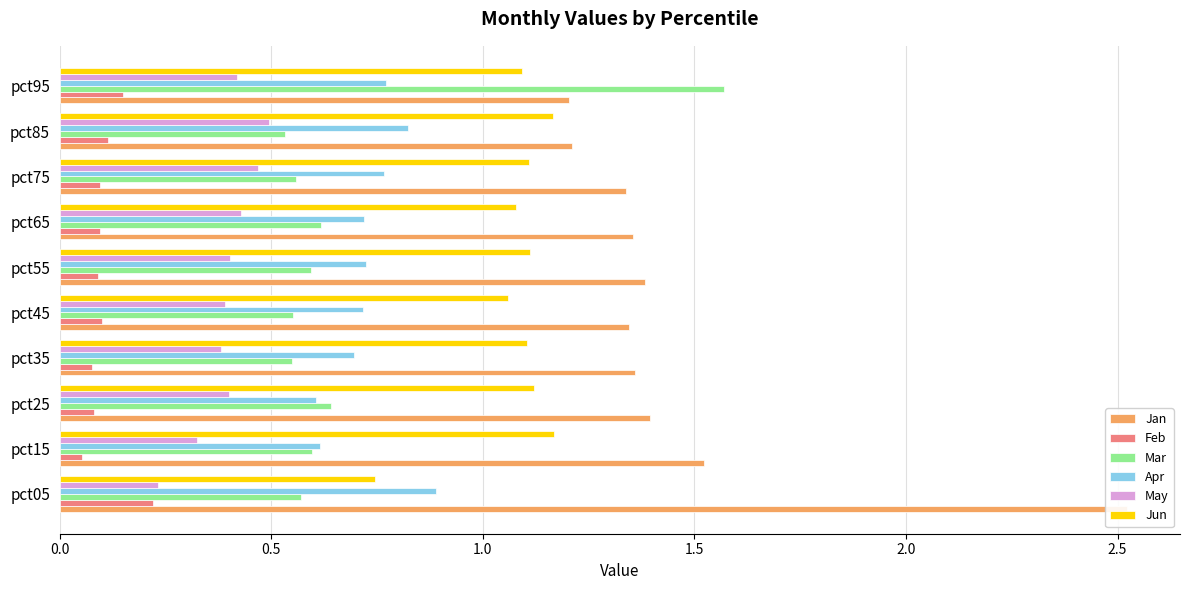

Which series has the largest range (max minus min)?

Jan